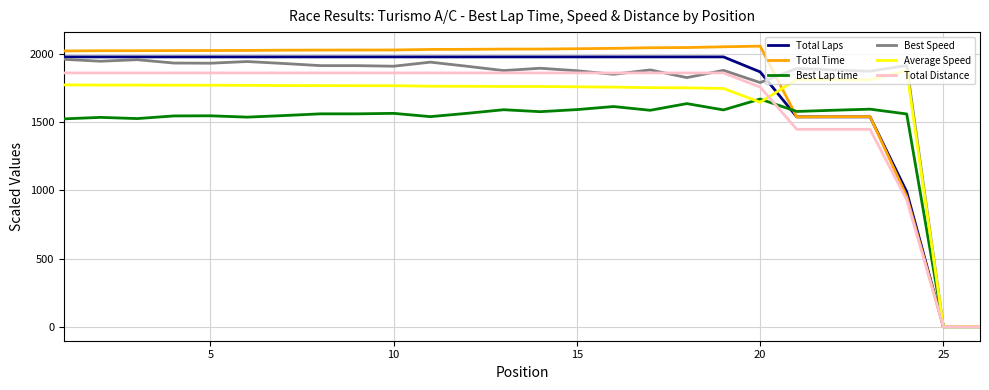

Which series has the largest range (max minus min)?

Total Time